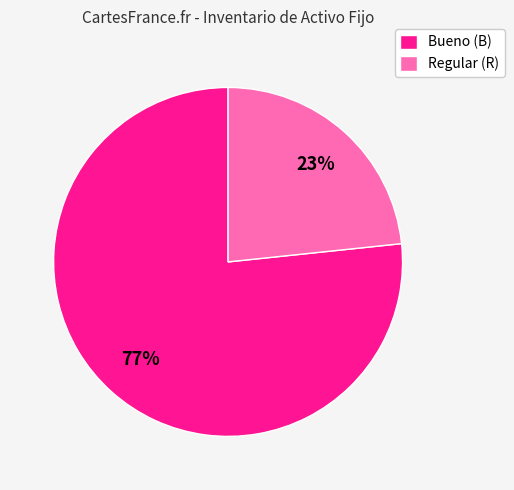

Do Bueno (B) and Regular (R) together represent more than half of the pie?

Yes